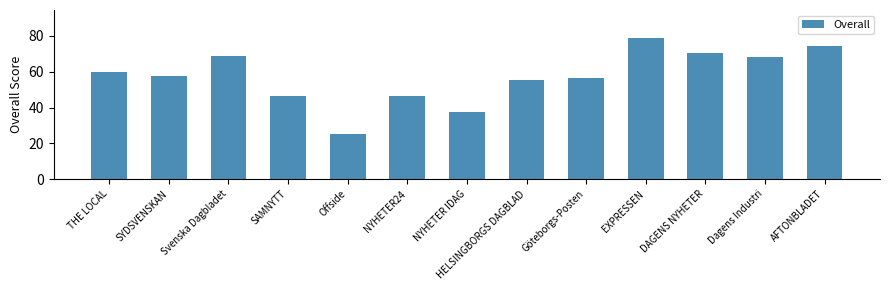

What is the greatest value displayed?

78.8